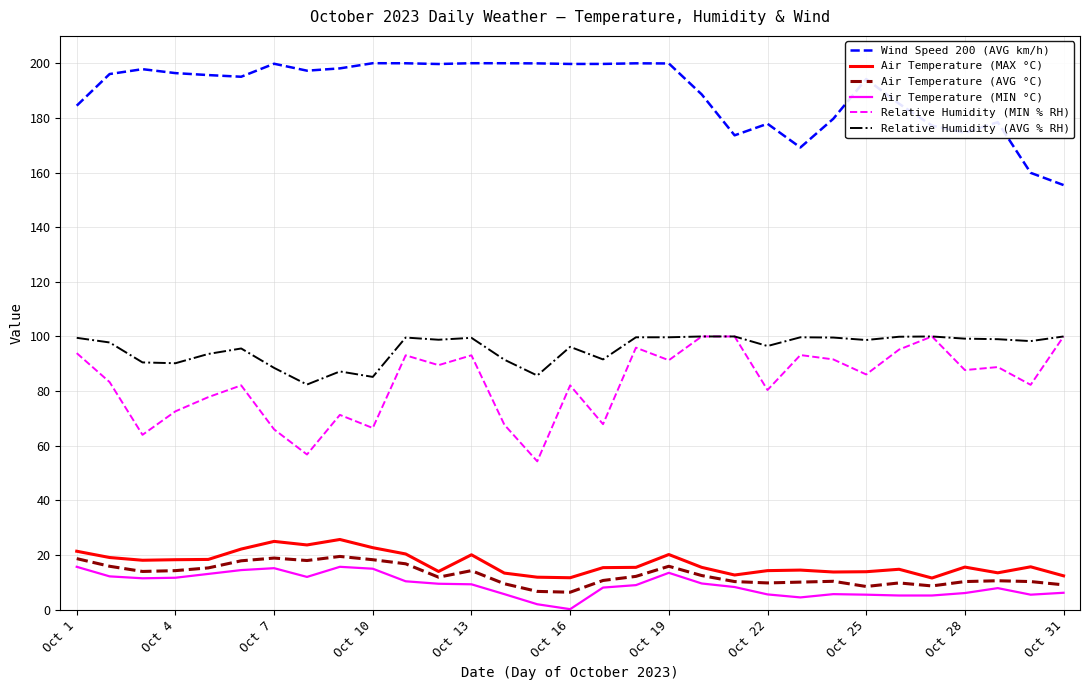

What is the maximum value shown in the chart?

200.0